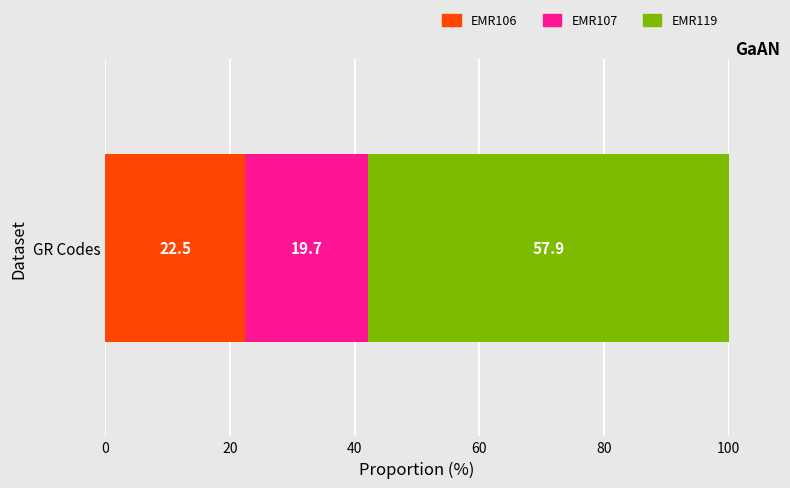

What is the highest value of the EMR106 series?

22.5